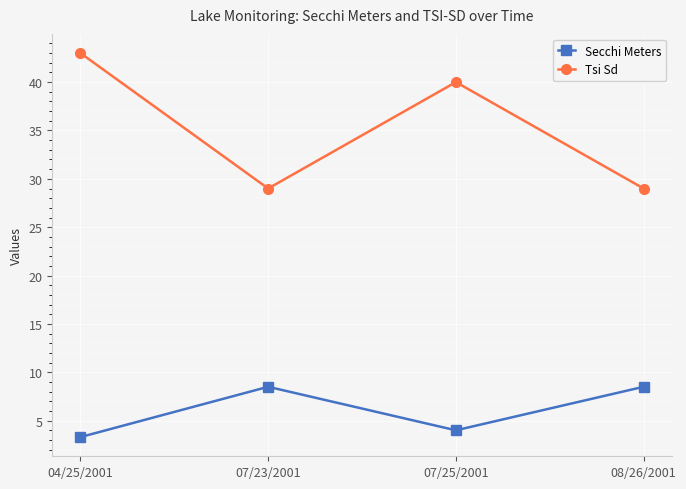

What is the total value across all series at 08/26/2001?

37.5